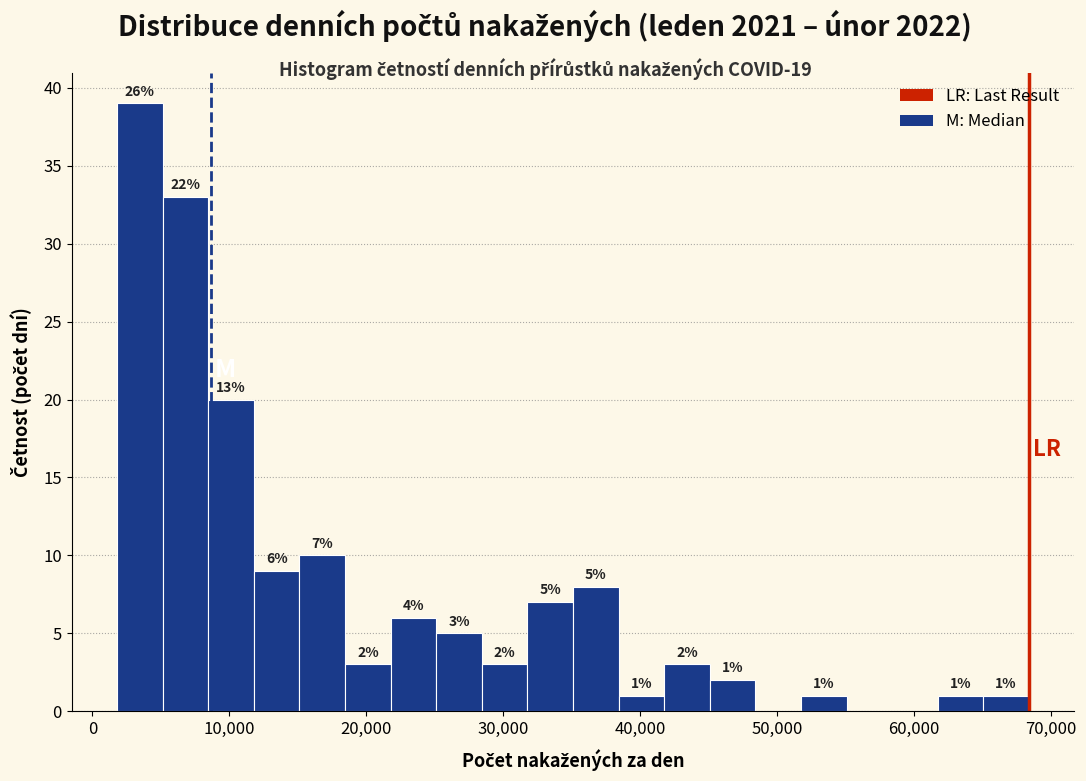

Read against the x-axis, roughly where is the centre of the tallest bar?

3000